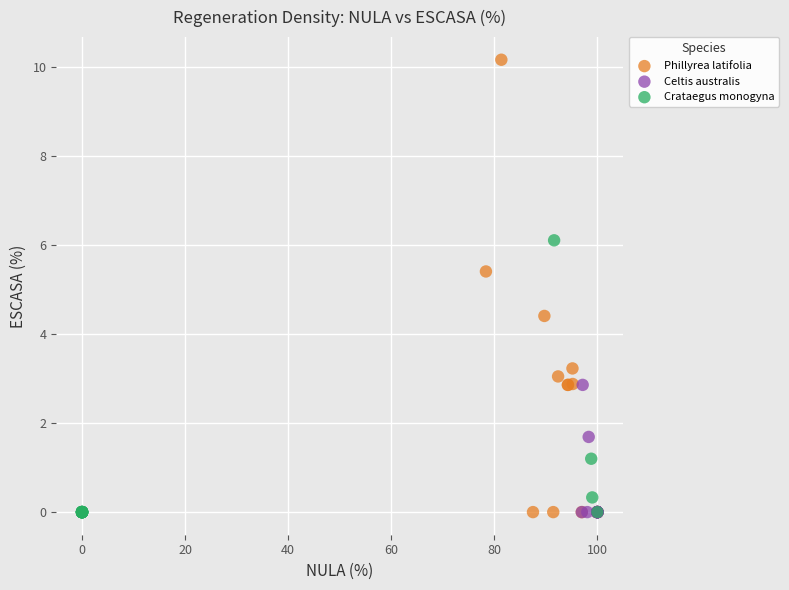

Which series has the widest spread of Y values?

Phillyrea latifolia